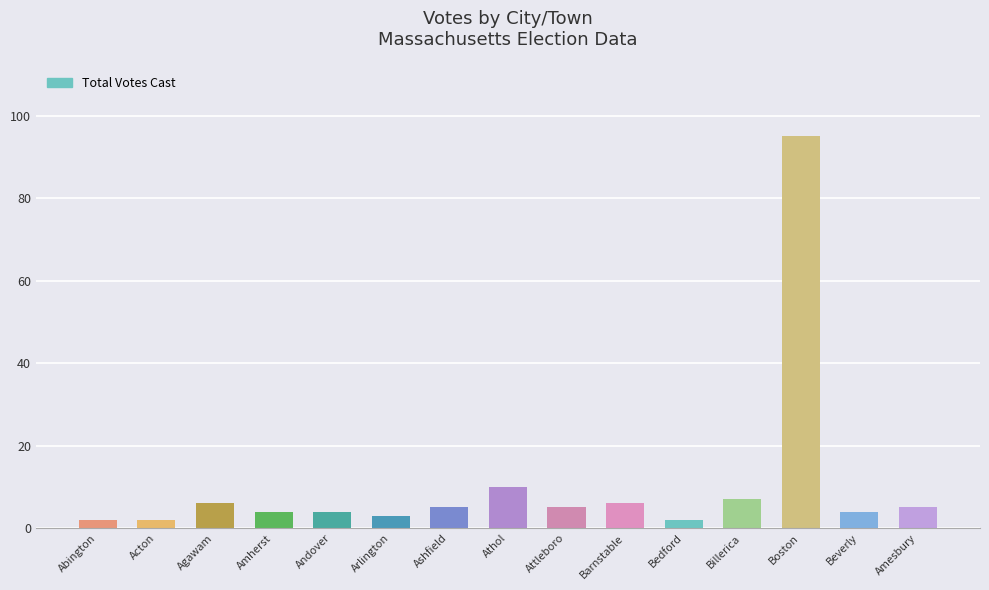

Are the bars grouped side by side (vs. stacked)?

No